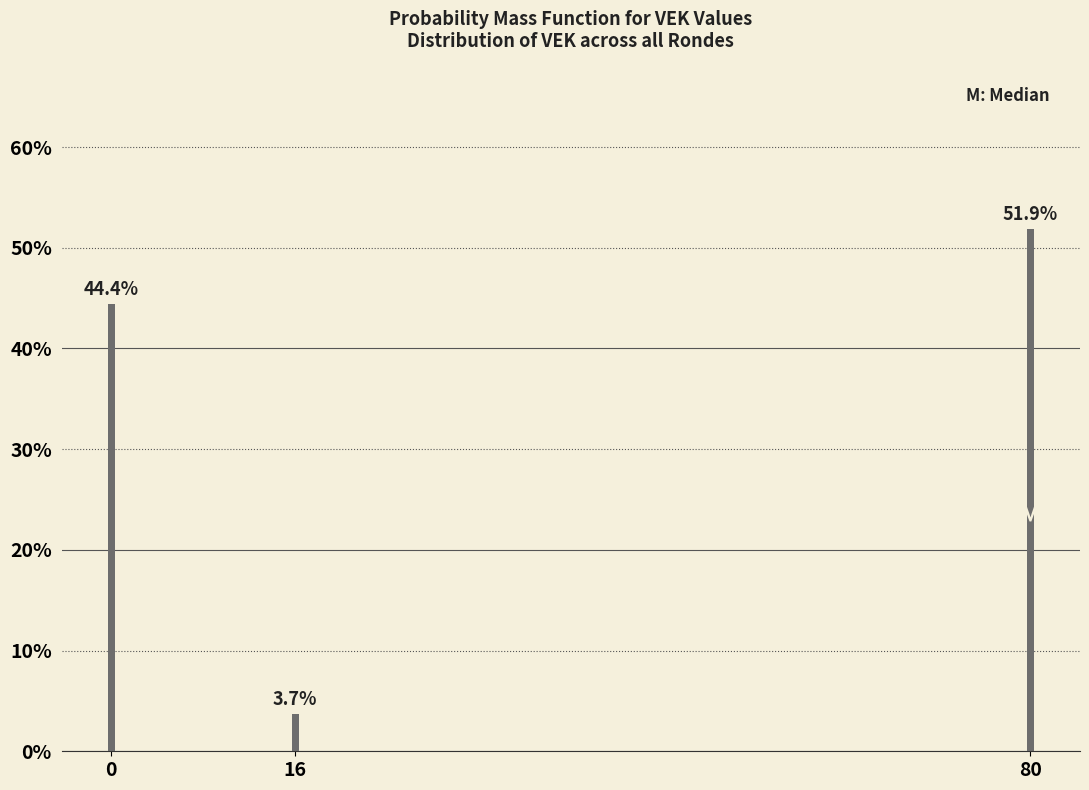

Reading left to right, extract all data points from this chart.

44.4	3.7	51.9